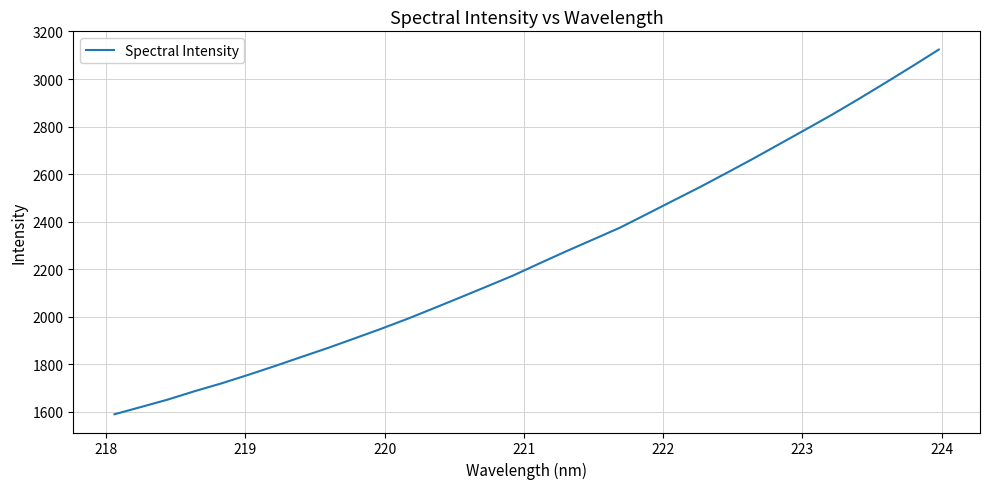

What is the minimum value shown in the chart?

1588.6